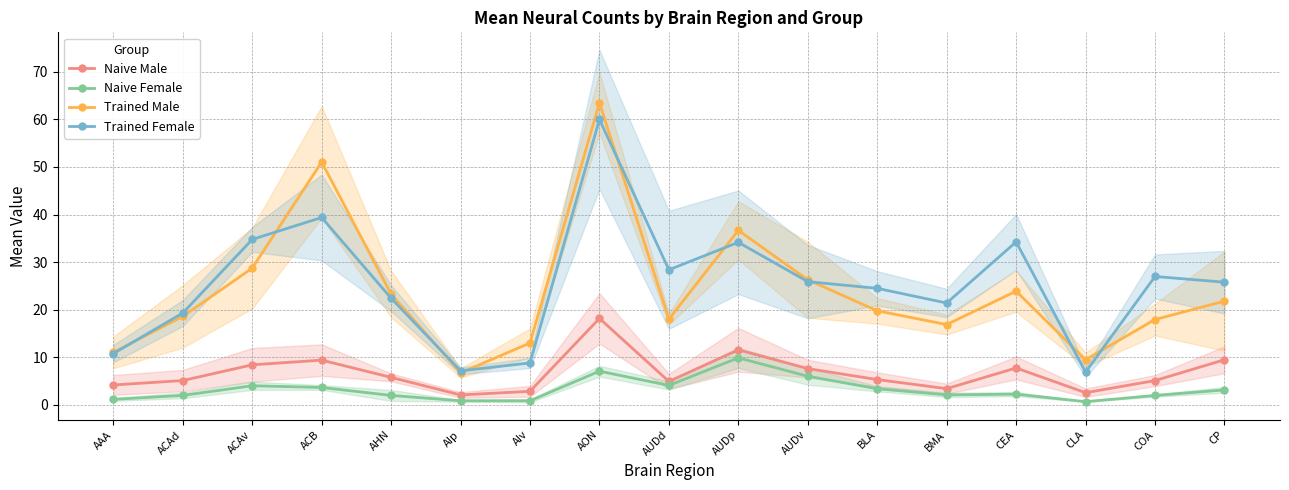

At which label does Naive Female reach its minimum?

CLA